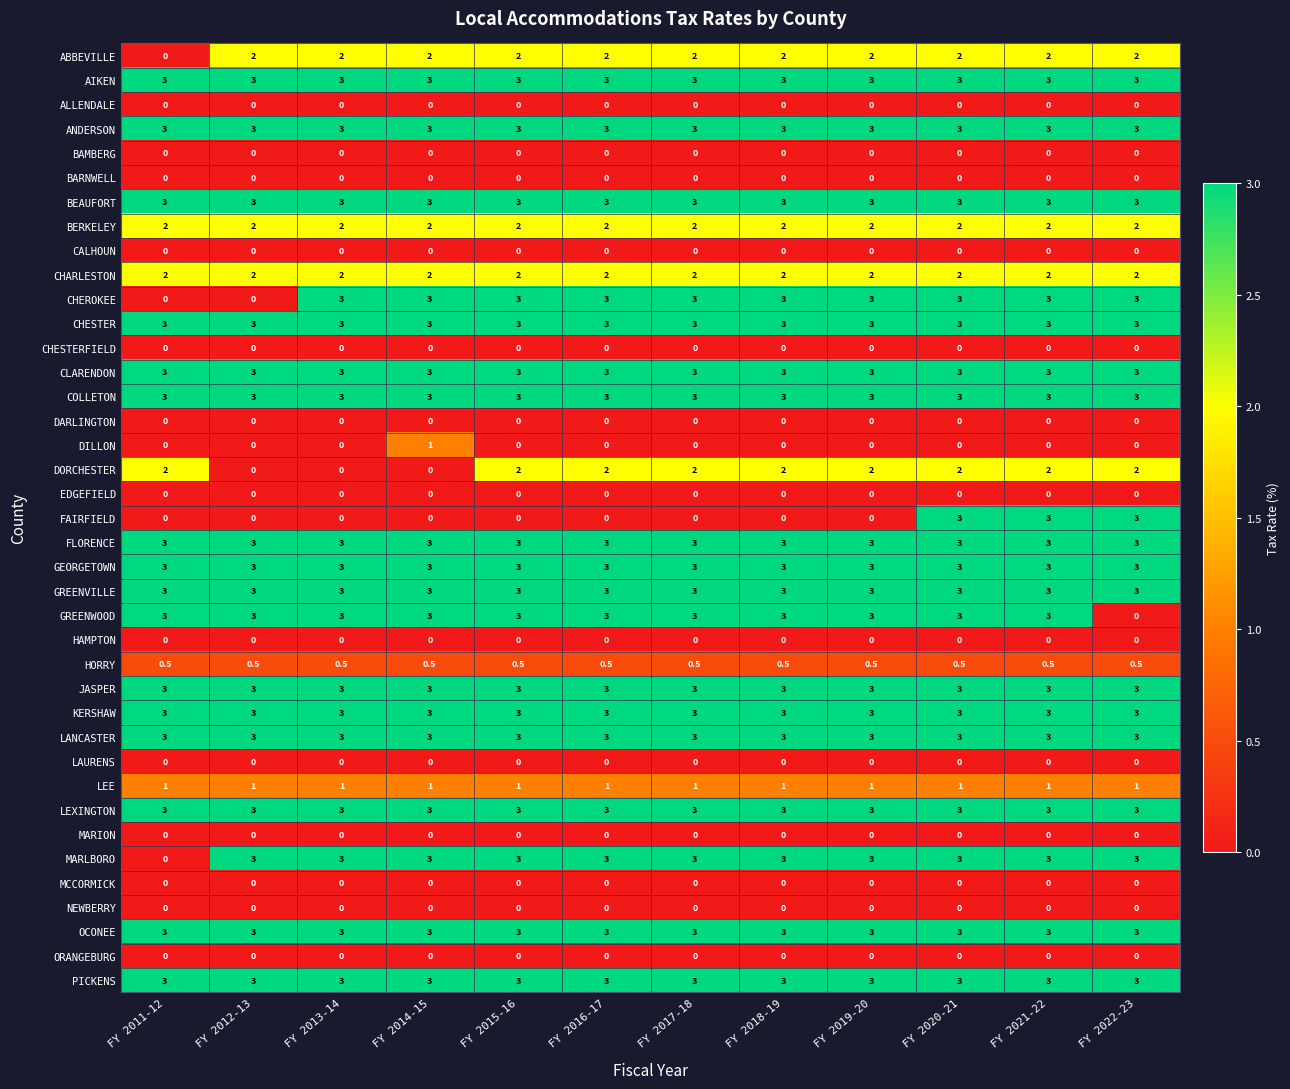

What is the lowest value of the FLORENCE series?

3.0